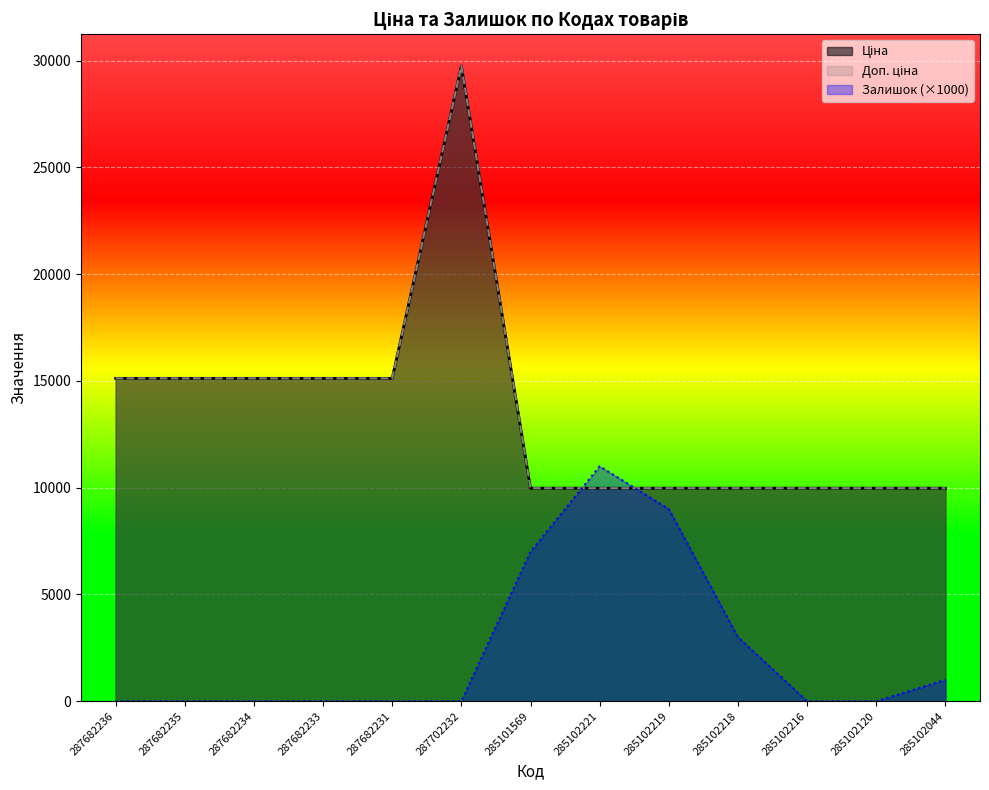

Where is the first local maximum for Ціна?

287702232